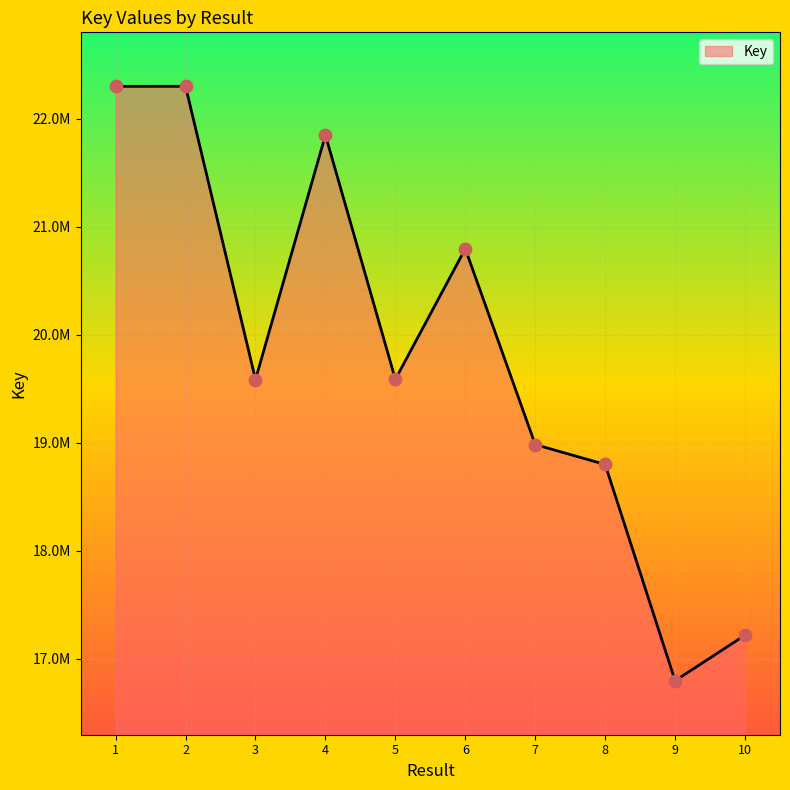

Which has a higher value, 1 or 5?

1